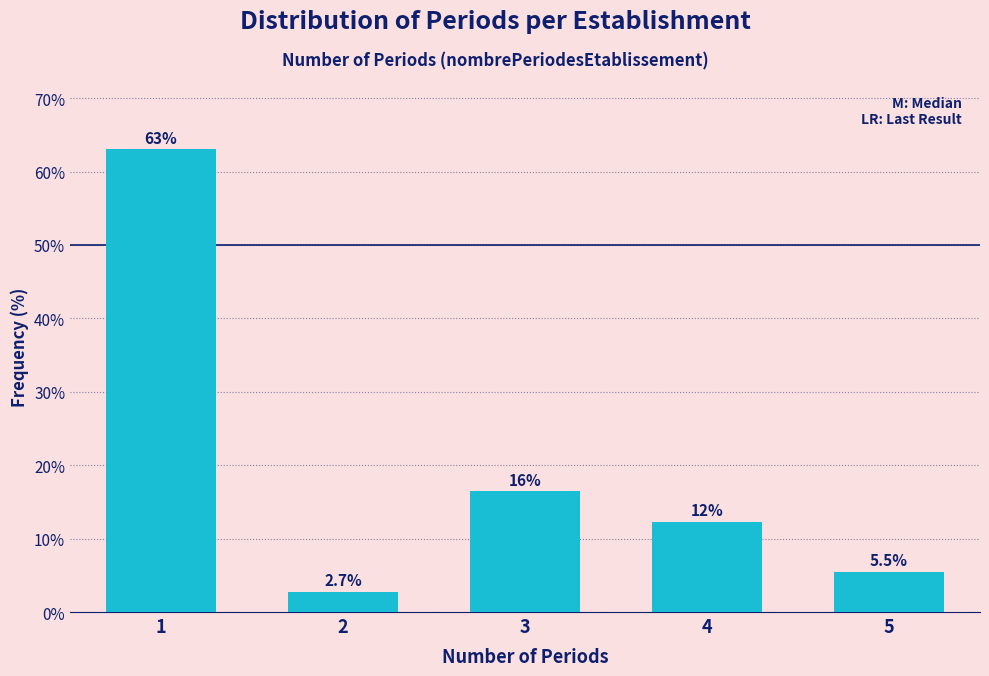

Reading left to right, list all the values displayed in this chart.

1=63.0	2=2.7	3=16.4	4=12.3	5=5.5